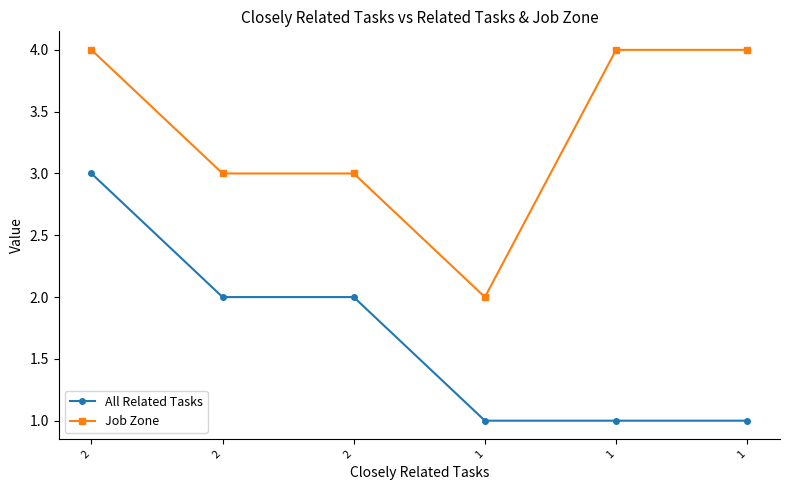

How many data points does each series have?

6